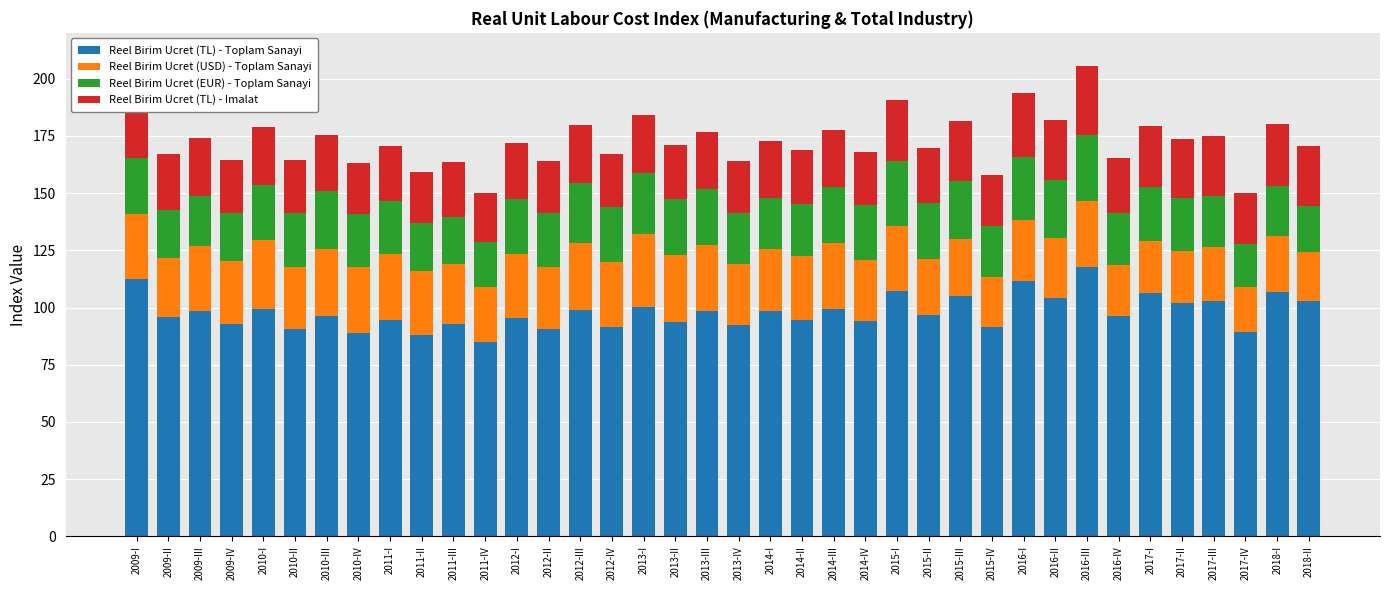

What is the difference between the maximum and minimum values in the Reel Birim Ucret (TL) - Toplam Sanayi series?

32.5